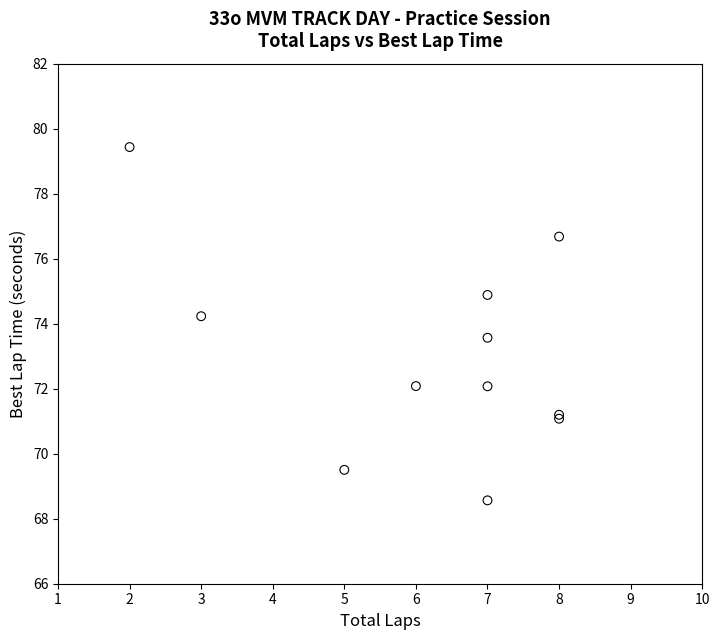

What Y value in the scatter plot is closest to 73?

73.6